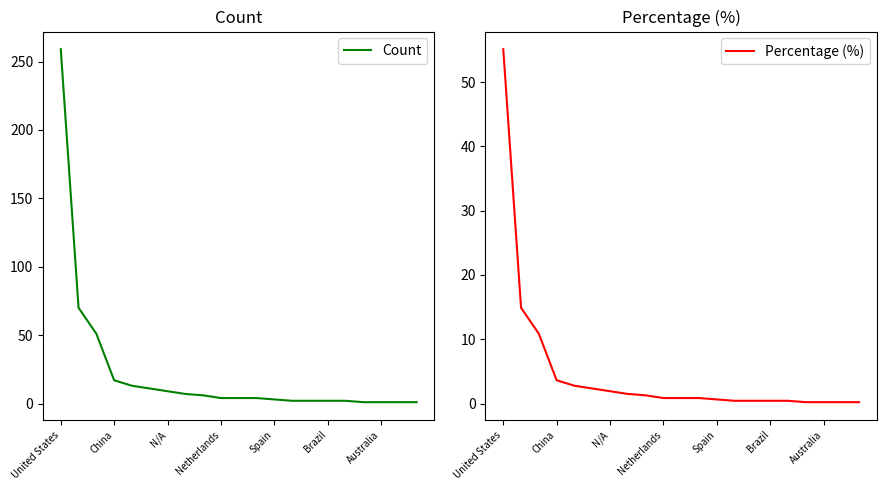

Reading left to right, extract all data points from this chart.

Count: 259.0	70.0	51.0	17.0	13.0	11.0	9.0	7.0	6.0	4.0	4.0	4.0	3.0	2.0	2.0	2.0	2.0	1.0	1.0	1.0	1.0
Percentage (%): 55.1	14.9	10.9	3.6	2.8	2.3	1.9	1.5	1.3	0.9	0.9	0.9	0.6	0.4	0.4	0.4	0.4	0.2	0.2	0.2	0.2